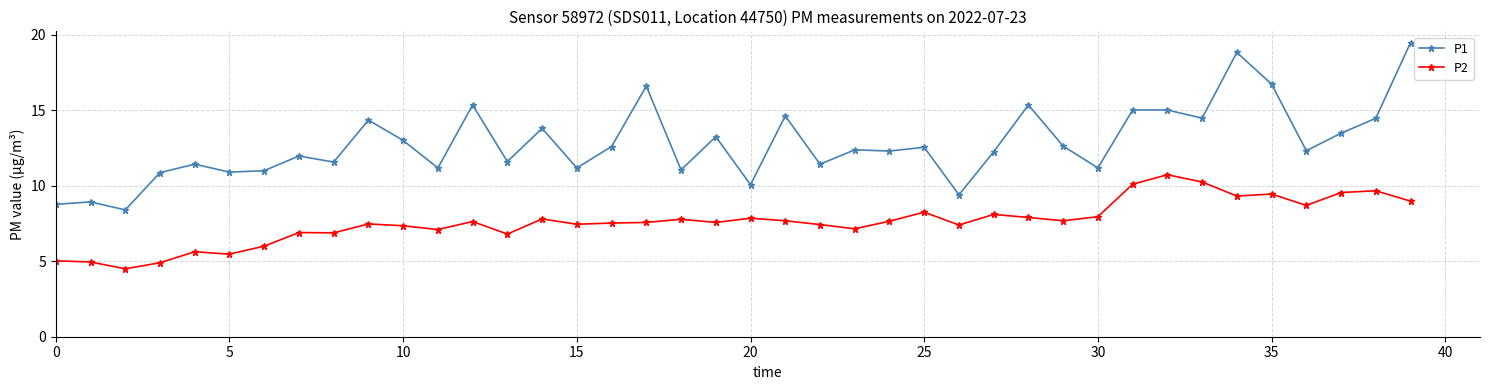

True or false: P1 and P2 cross at least once.

False